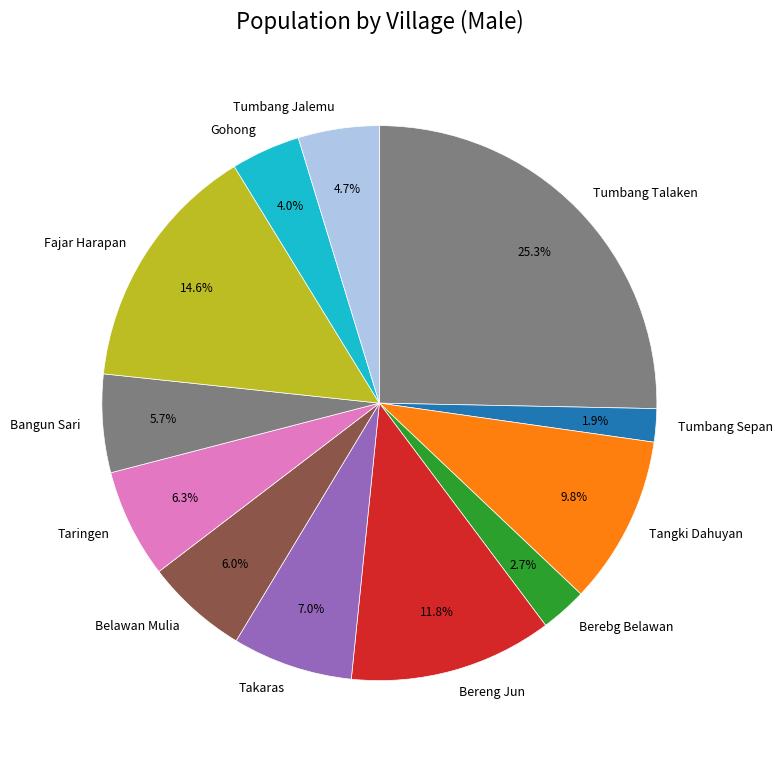

How much of the chart is everything except Tumbang Sepan?

98.1%